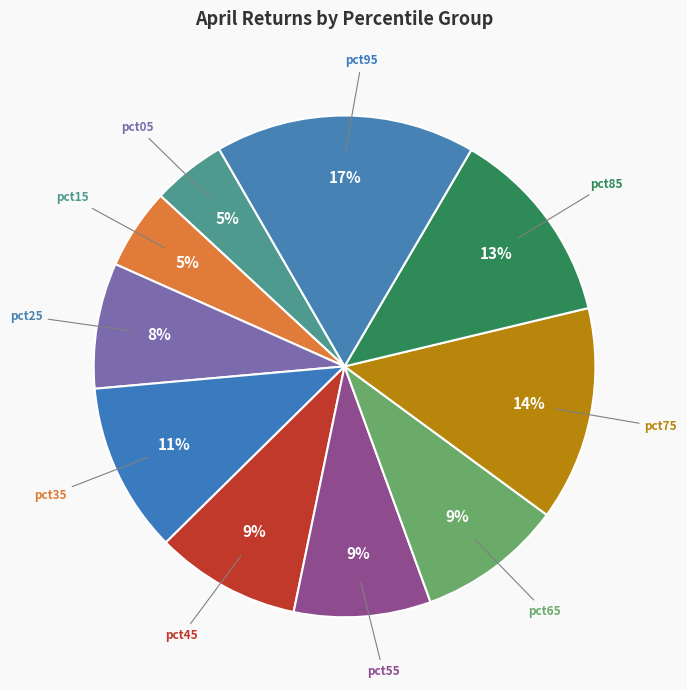

Is the sum of pct25 and pct05 greater than half?

No